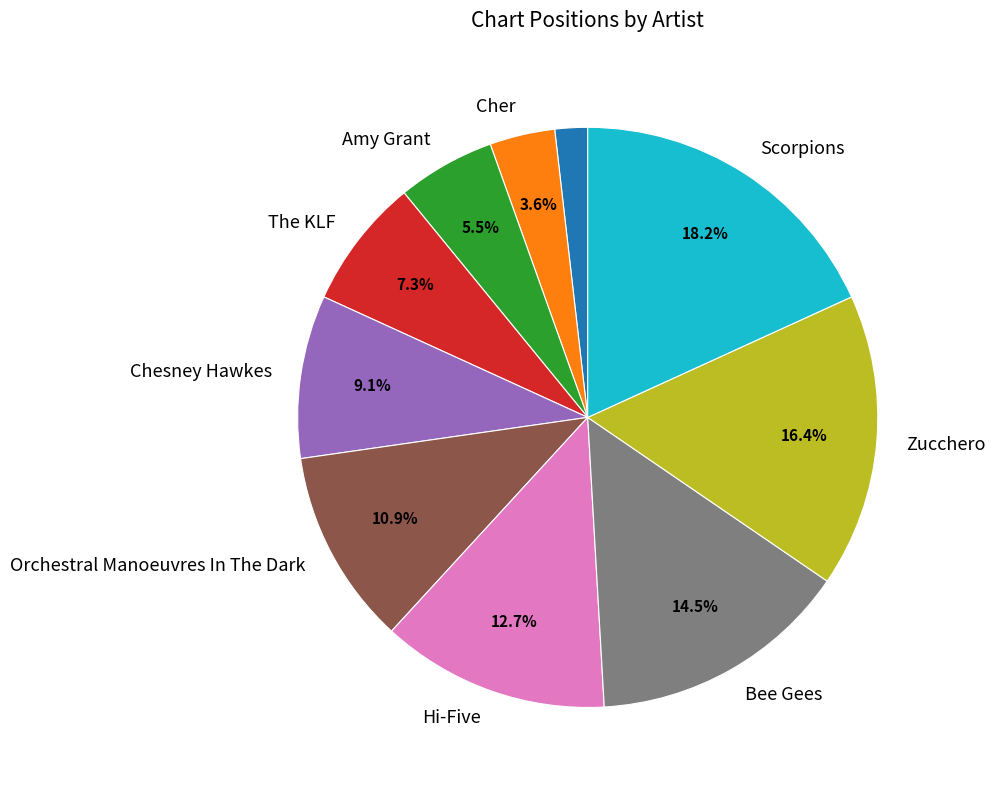

Is there a majority slice in this chart?

No